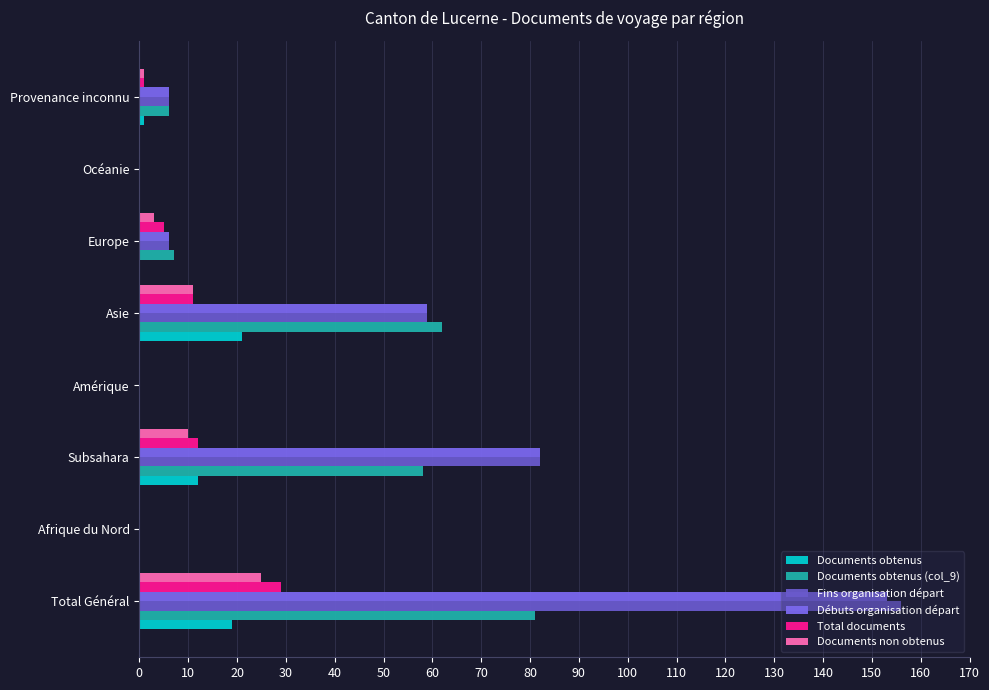

At how many categories does at least one series exceed 74?

2